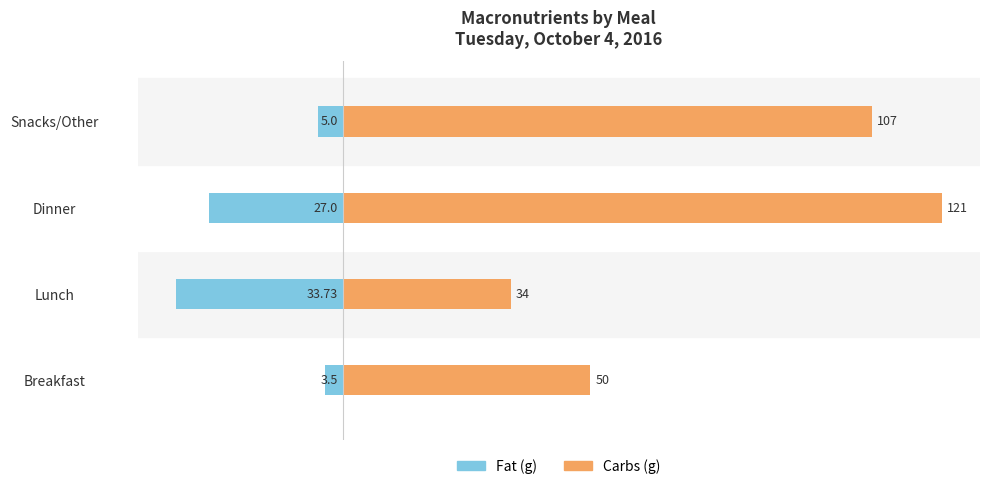

How many values in the Carbs (g) series exceed 107?

1